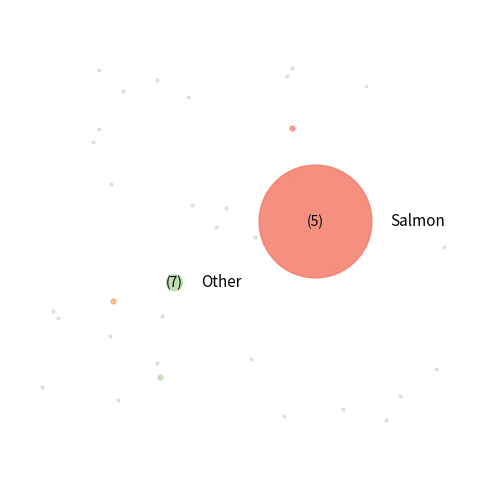

How many segments does this pie chart have?

2